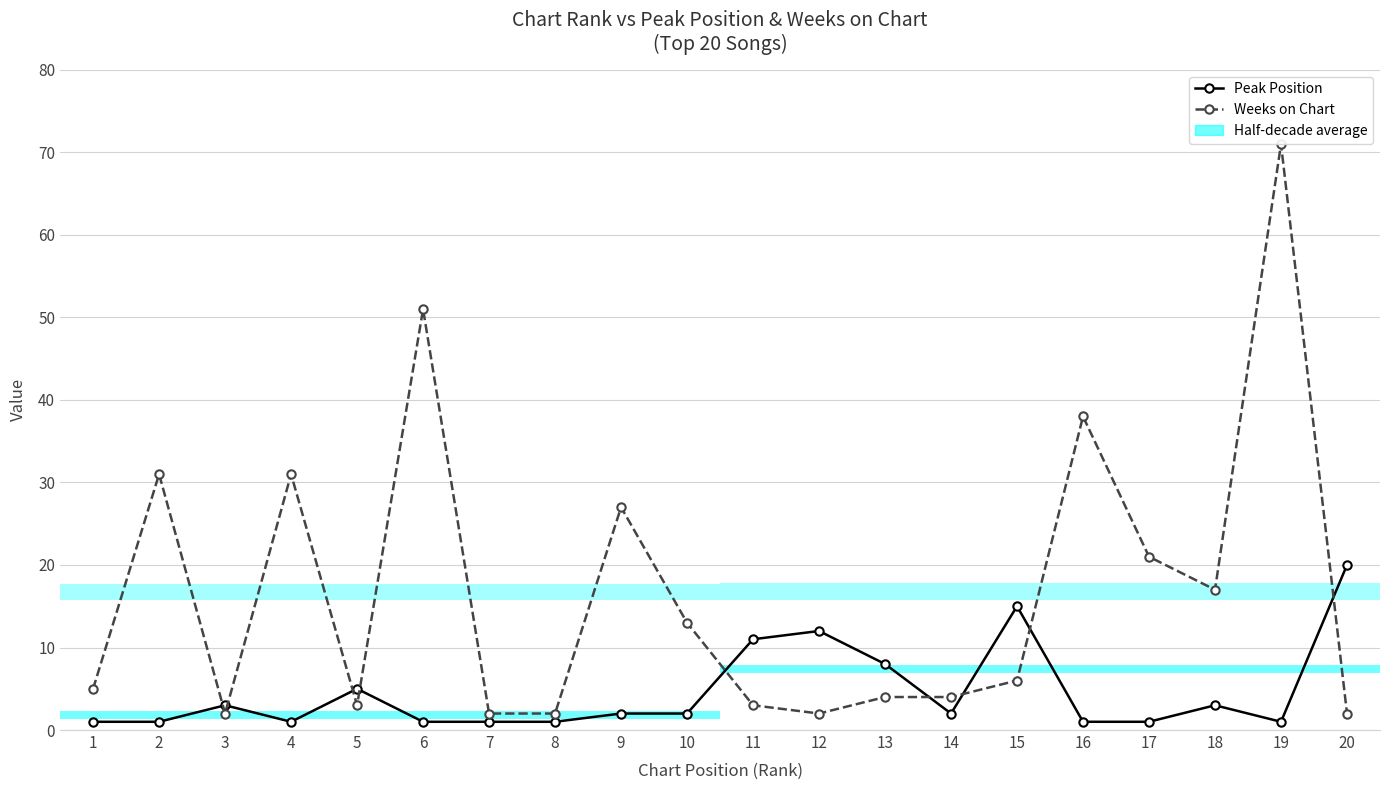

What is the difference between the highest and lowest values at 8?

1